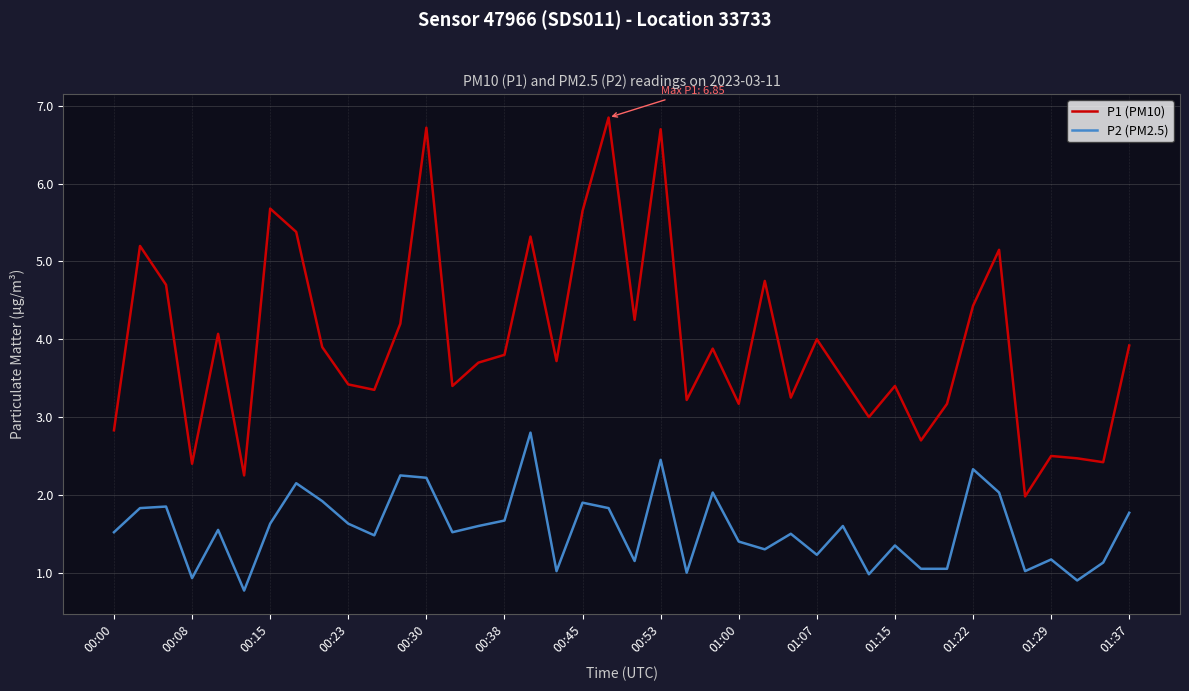

What is the smallest value displayed?

0.8